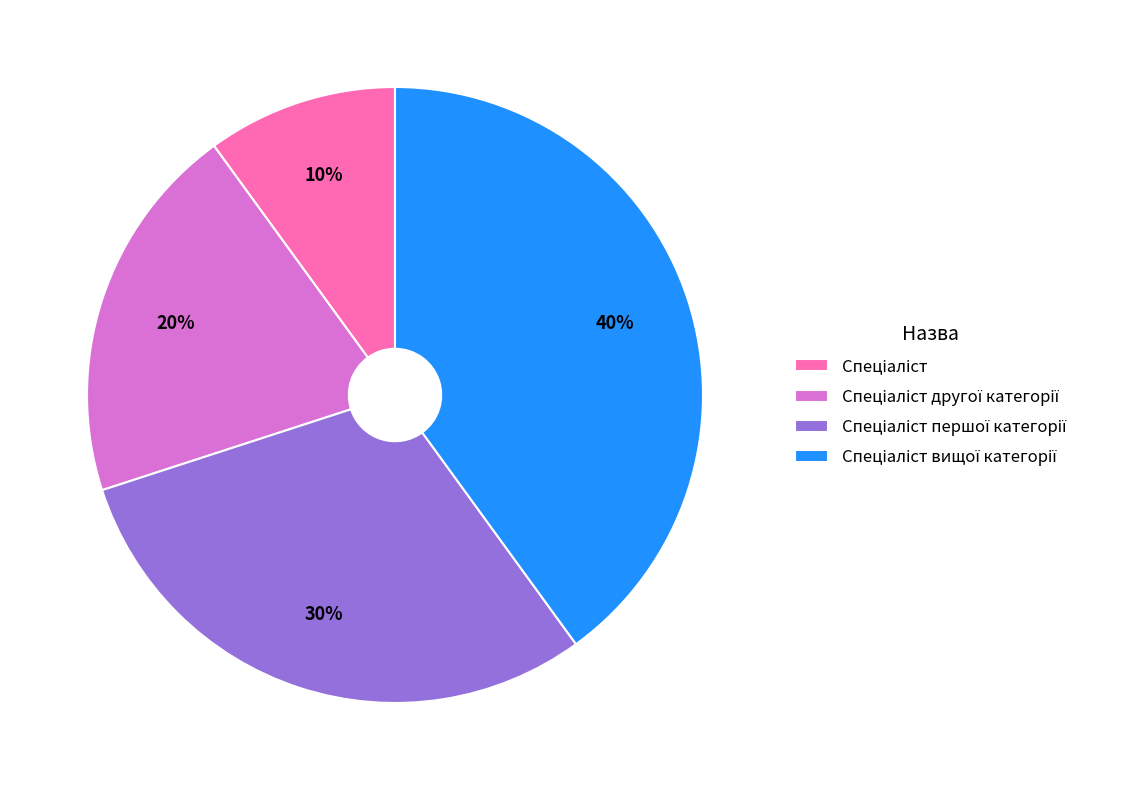

To the nearest percent, what is the difference between the largest and smallest slice percentages?

30%